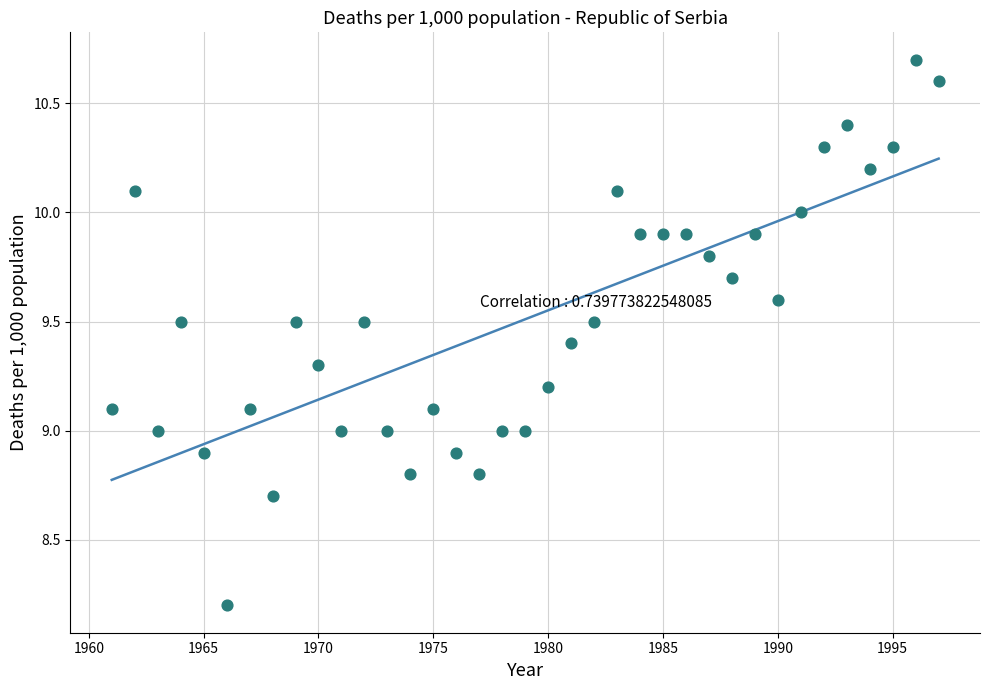

What is the range of X values (max minus min)?

36.0